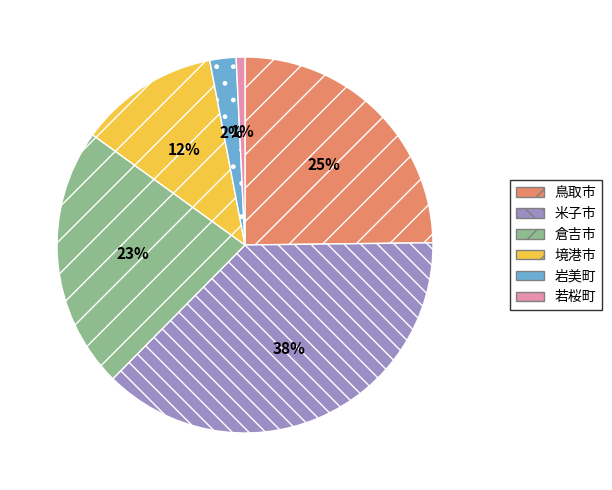

Is the sum of 鳥取市 and 若桜町 greater than half?

No